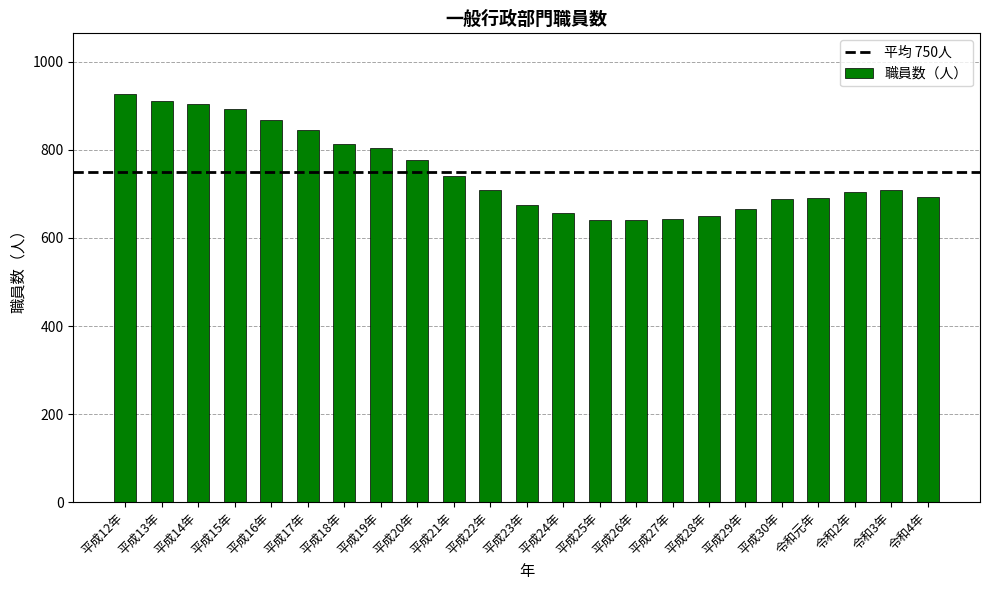

What position from the left is 令和元年?

20